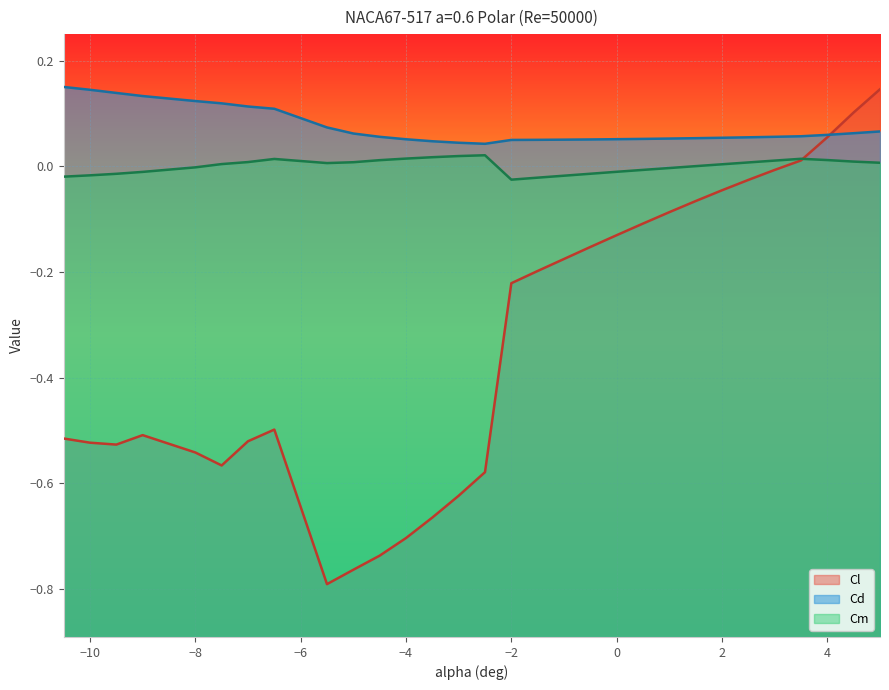

At which label is Cd closest to 0?

-2.5